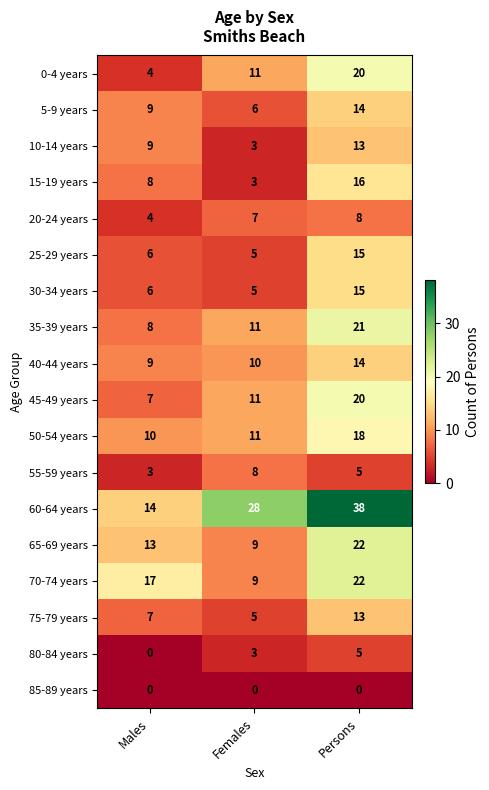

Which series has the largest range (max minus min)?

60-64 years